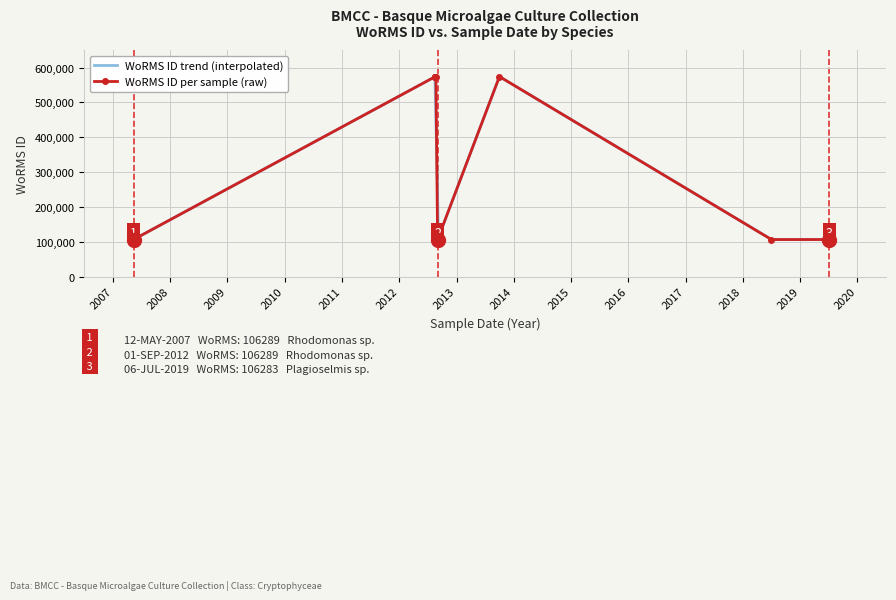

What is the maximum value for WoRMS ID trend (interpolated)?

573397.6